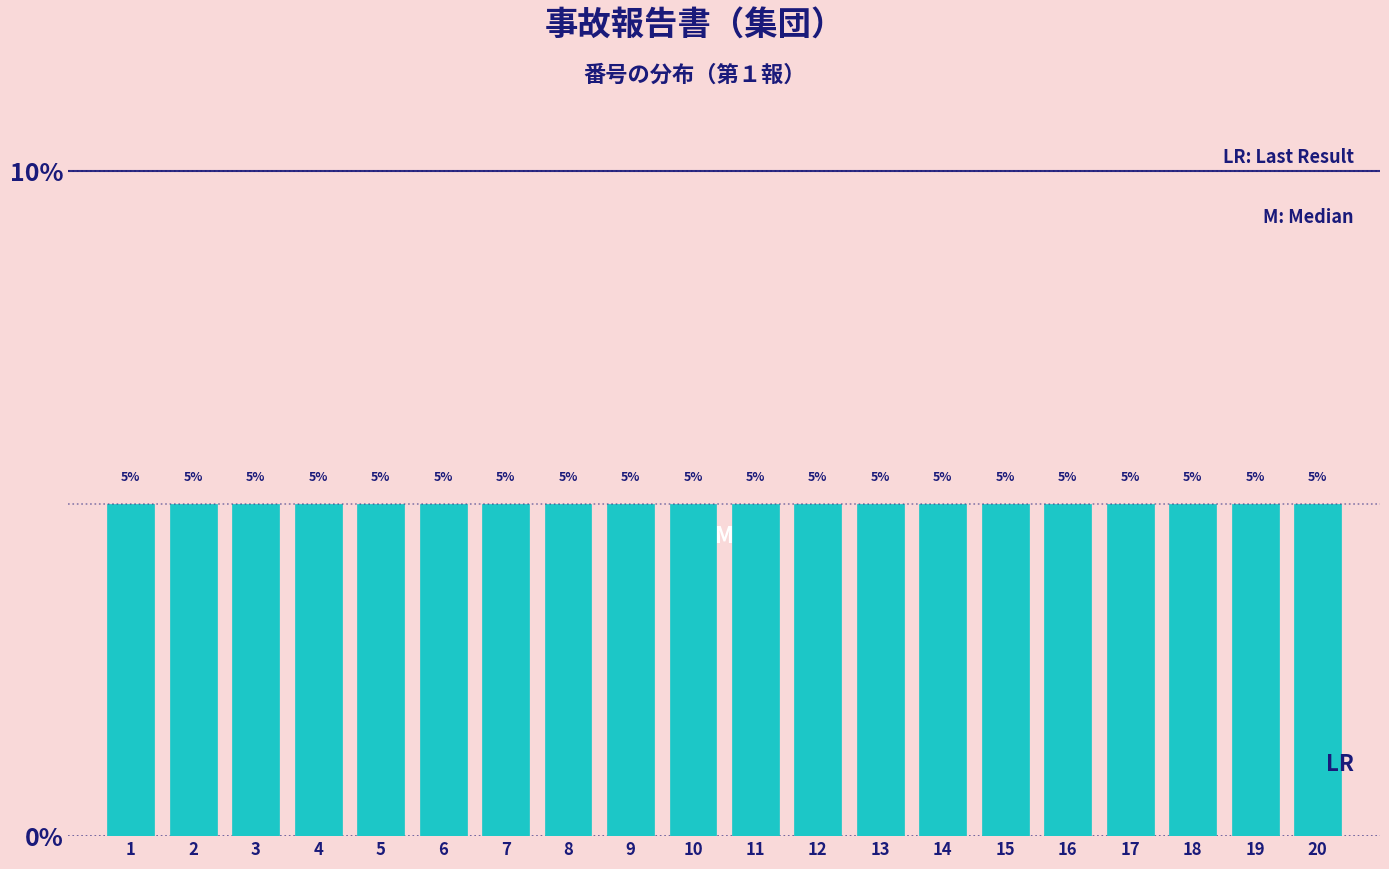

Reading left to right, list every bar in this chart as the range it spans on the x-axis followed by its height.

0.5 to 1.5: 5
1.5 to 2.5: 5
2.5 to 3.5: 5
3.5 to 4.5: 5
4.5 to 5.5: 5
5.5 to 6.5: 5
6.5 to 7.5: 5
7.5 to 8.5: 5
8.5 to 9.5: 5
9.5 to 10.5: 5
10.5 to 11.5: 5
11.5 to 12.5: 5
12.5 to 13.5: 5
13.5 to 14.5: 5
14.5 to 15.5: 5
15.5 to 16.5: 5
16.5 to 17.5: 5
17.5 to 18.5: 5
18.5 to 19.5: 5
19.5 to 20.5: 5